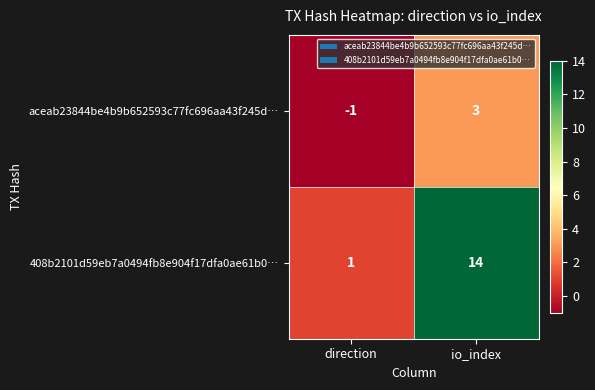

Reading right to left, transcribe all the data shown in this chart.

aceab23844be4b9b652593c77fc696aa43f245d…: io_index=3	direction=-1
408b2101d59eb7a0494fb8e904f17dfa0ae61b0…: io_index=14	direction=1